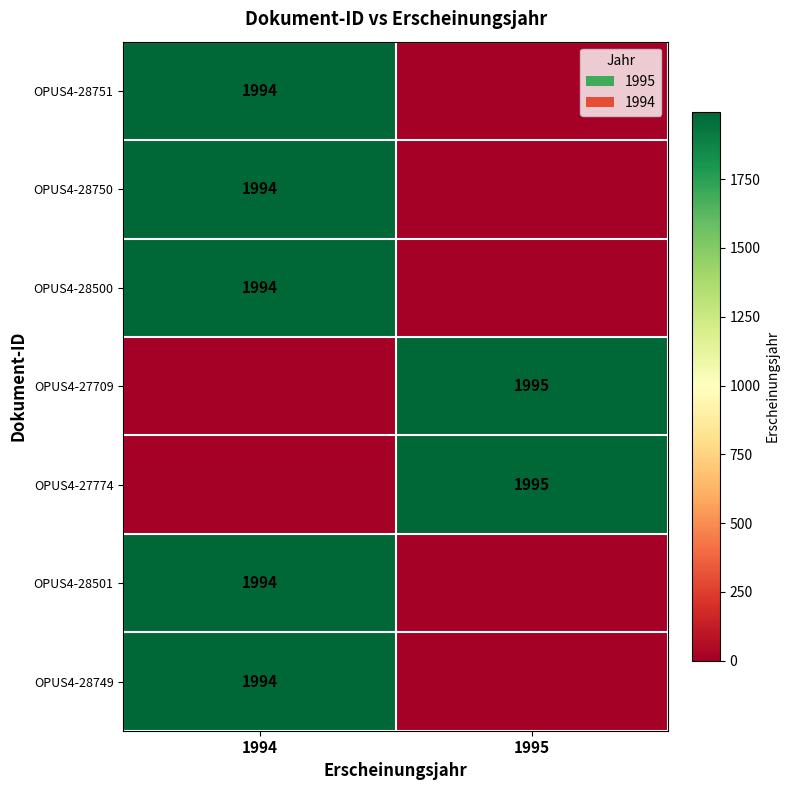

Is the value of OPUS4-27709 at 1995 greater than the value of OPUS4-28501 at 1994?

Yes